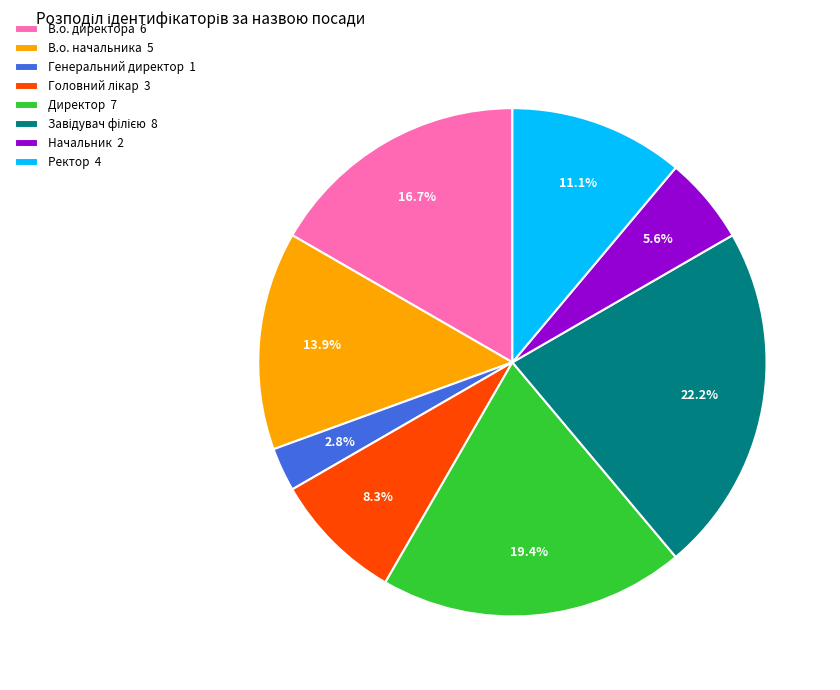

Combined, do В.о. начальника 5 and Директор 7 account for over 50%?

No